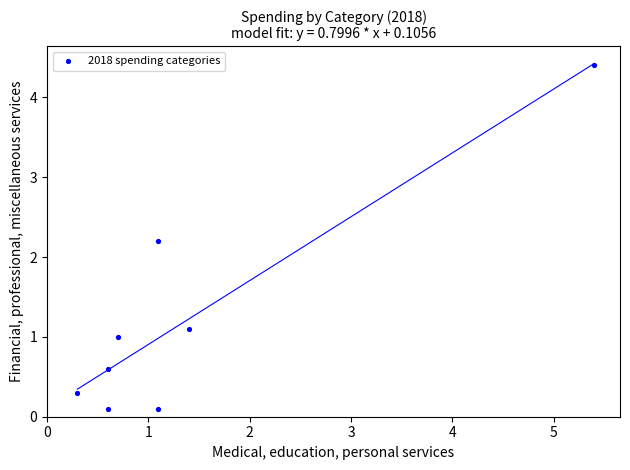

What is the average X value?

1.4